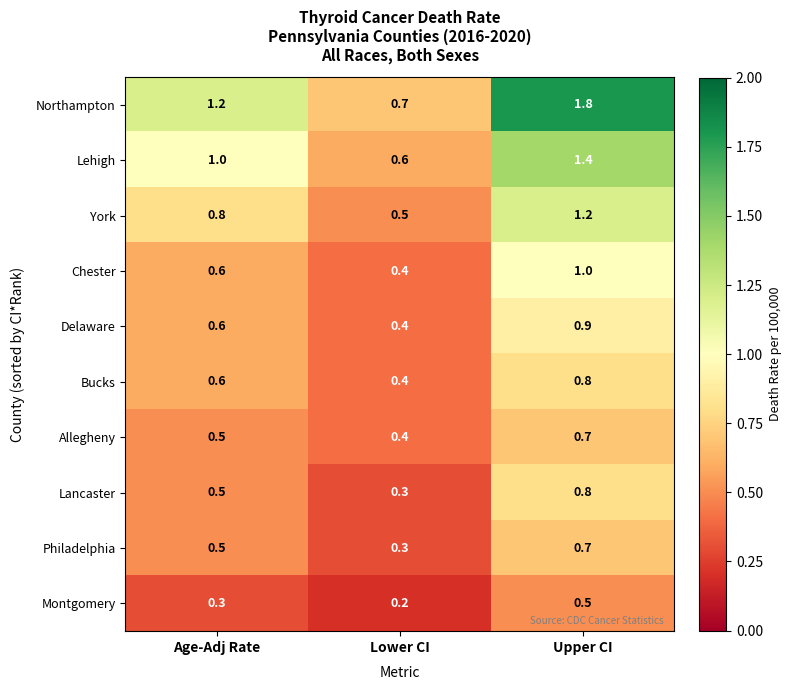

At how many categories does at least one series exceed 1?

2